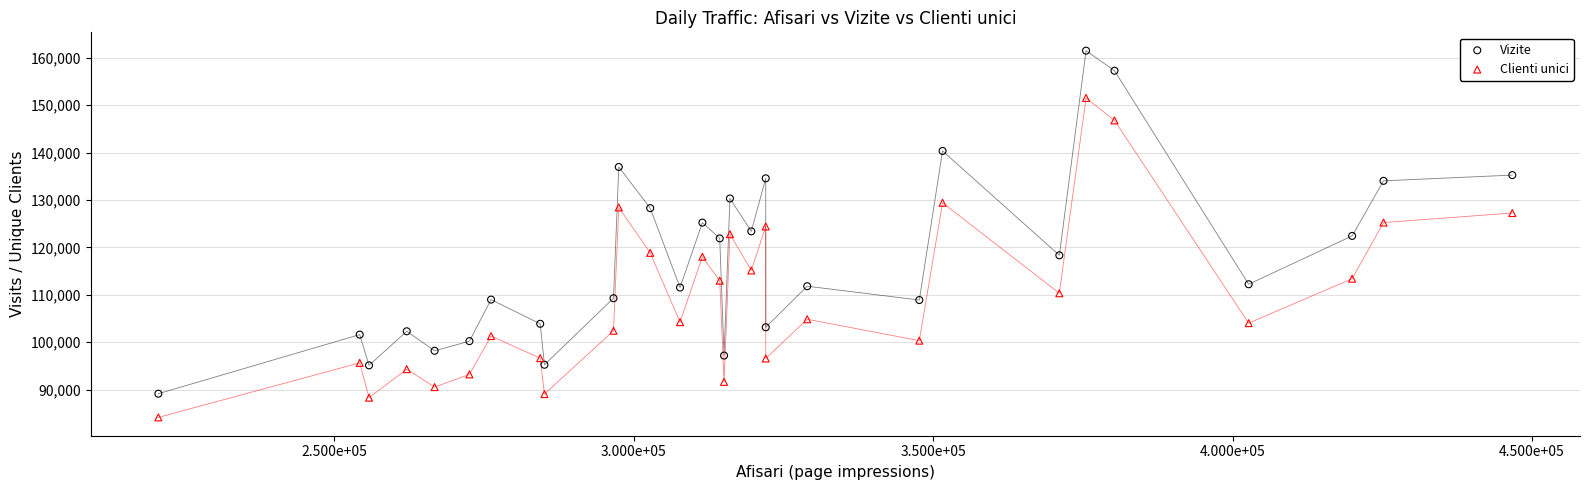

Which series contains the highest Y value?

Vizite